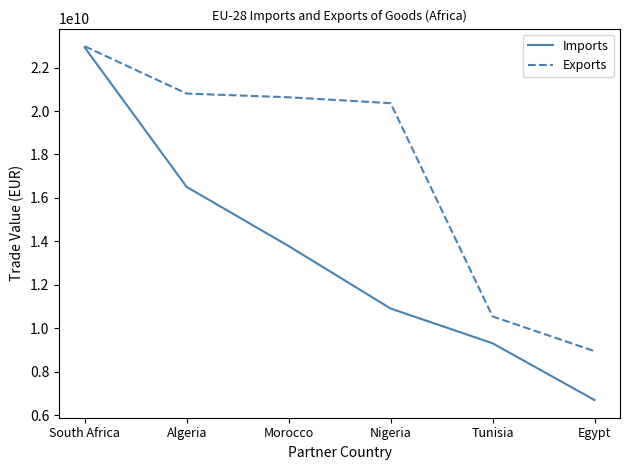

What is the difference between the second highest and minimum values in the Imports series?

9803051420